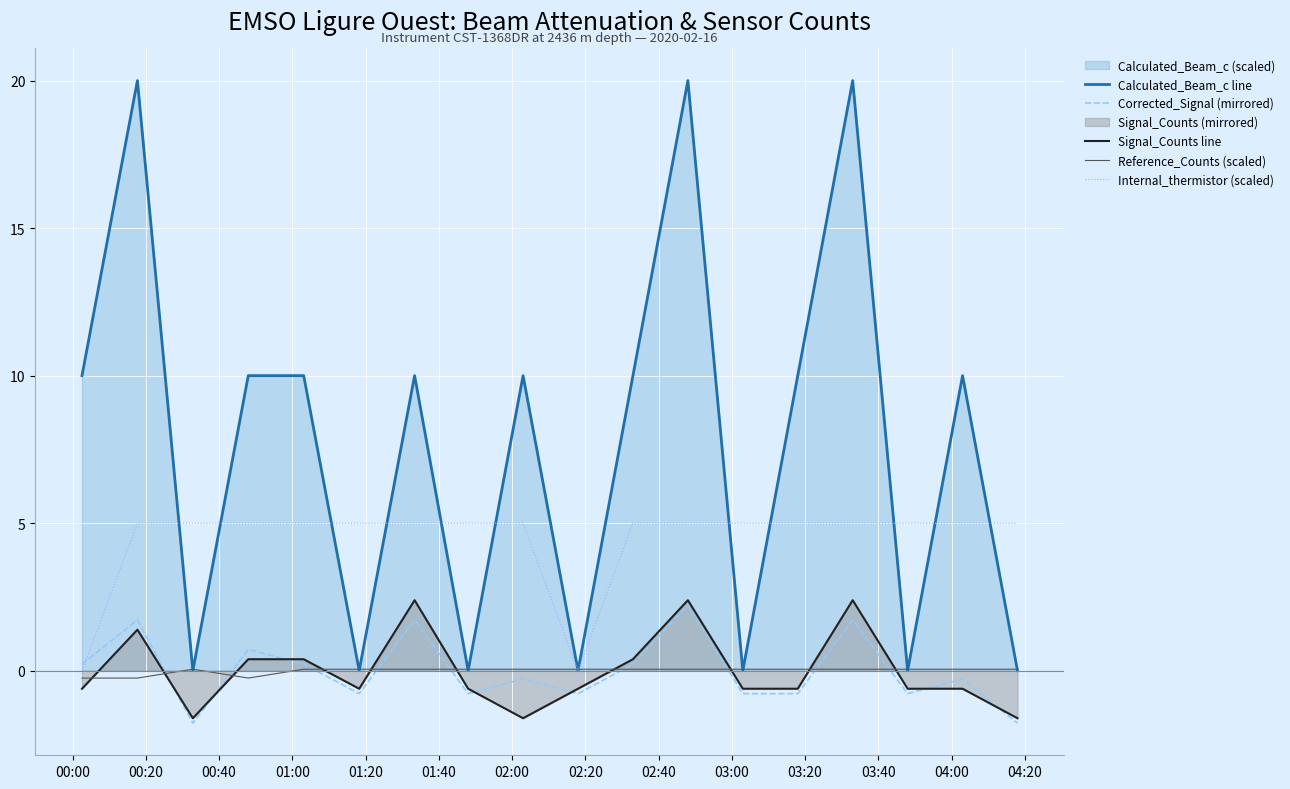

True or false: Internal_thermistor (scaled) and Signal_Counts line intersect in this chart.

False